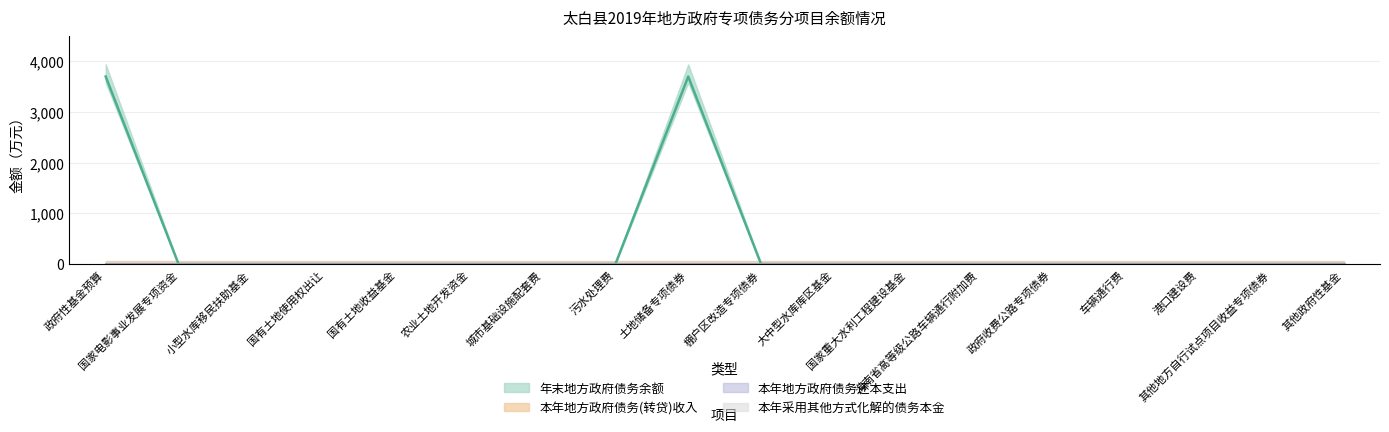

What are all the series names shown in the legend?

年末地方政府债务余额, 本年地方政府债务(转贷)收入, 本年地方政府债务还本支出, 本年采用其他方式化解的债务本金